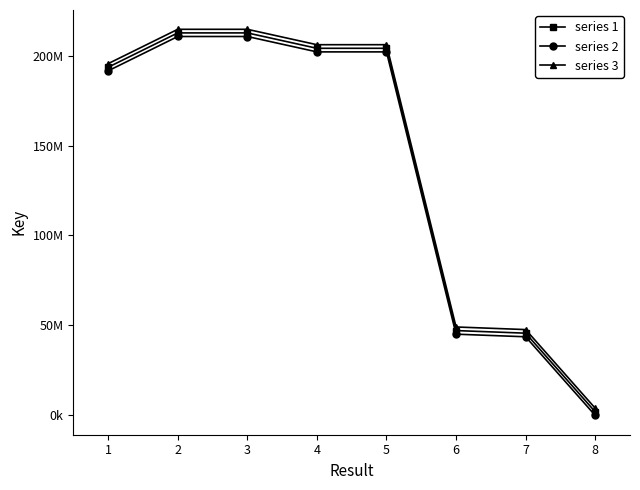

Rank the series by their average value, from lowest to highest.

series 2, series 1, series 3